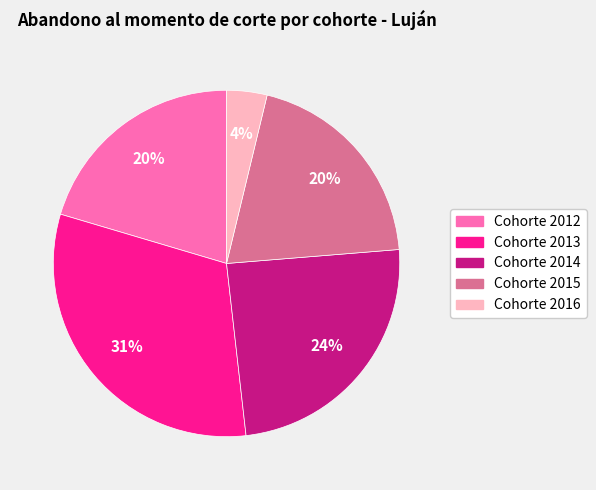

Which has a higher value, Cohorte 2014 or Cohorte 2013?

Cohorte 2013